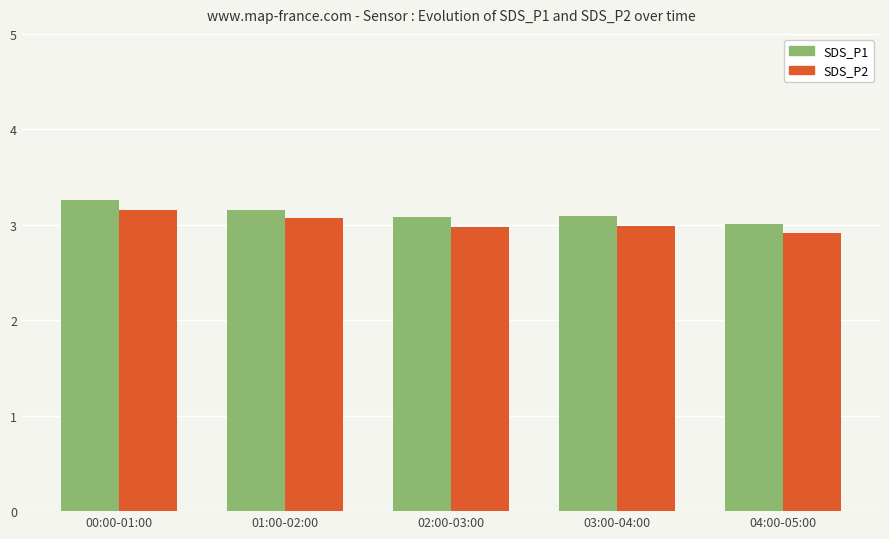

At which category is the sum across all series the highest?

00:00-01:00